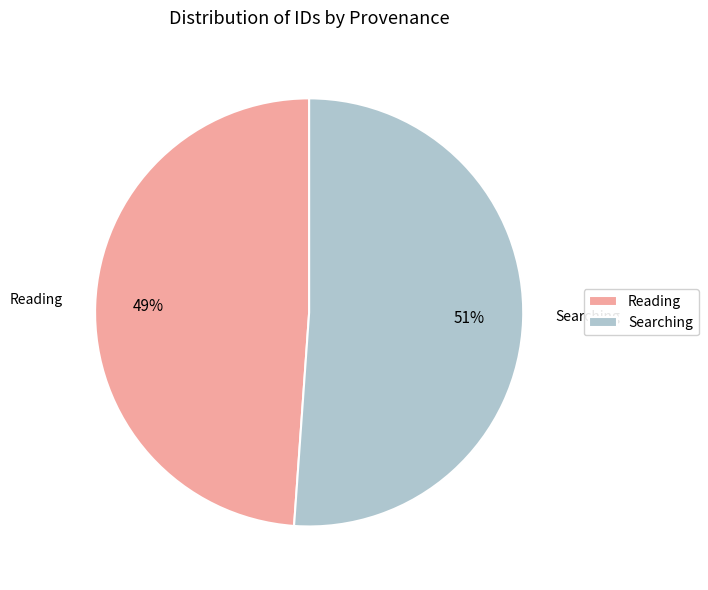

Is the sum of Searching and Reading greater than half?

Yes